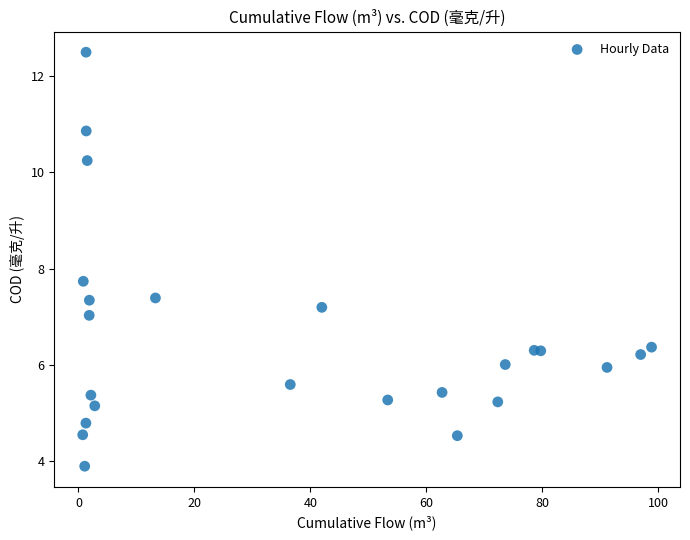

What Y value in the scatter plot is closest to 8?

7.7